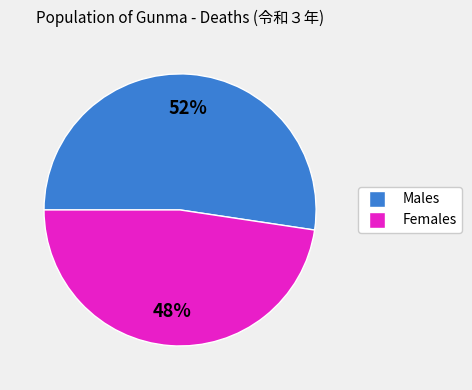

To the nearest percent, what is the average slice percentage?

50%